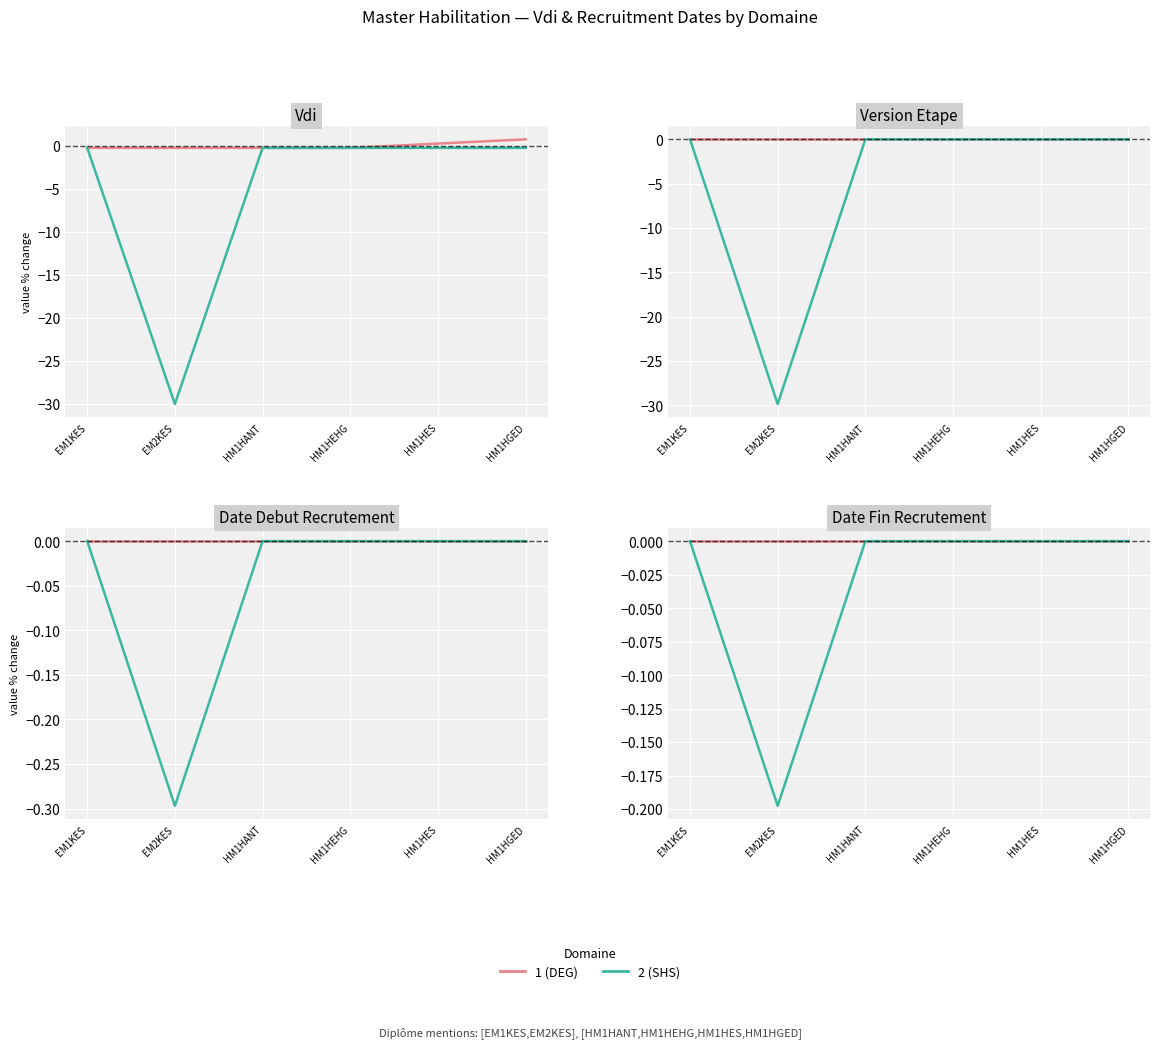

True or false: 1 (DEG) and 2 (SHS) cross at least once.

False